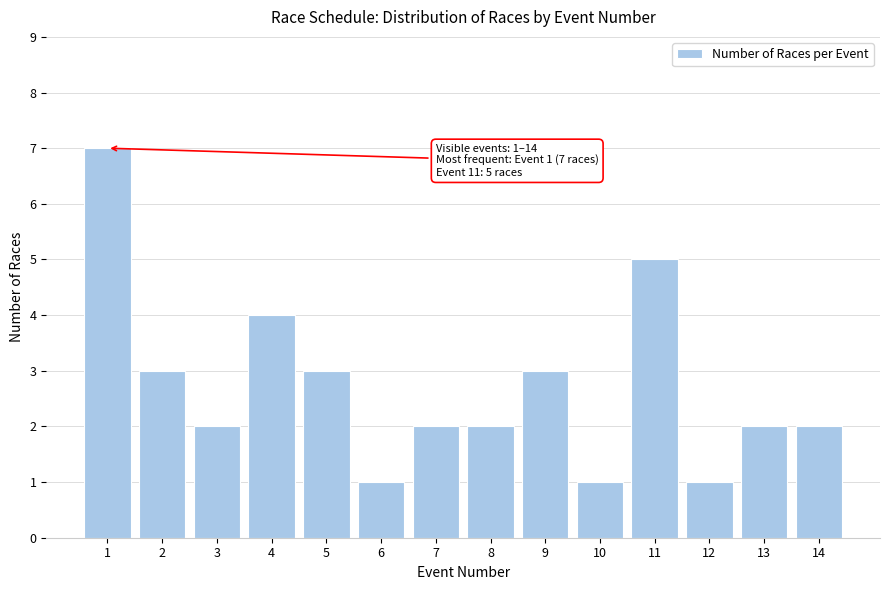

Reading left to right, transcribe all the data shown in this chart.

7	3	2	4	3	1	2	2	3	1	5	1	2	2